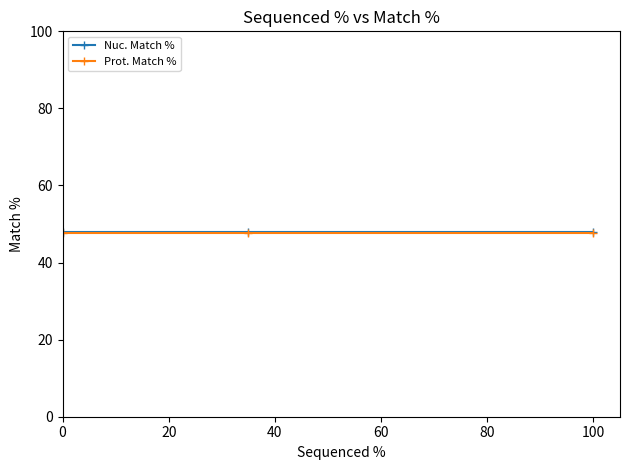

What is the greatest value displayed?

47.9